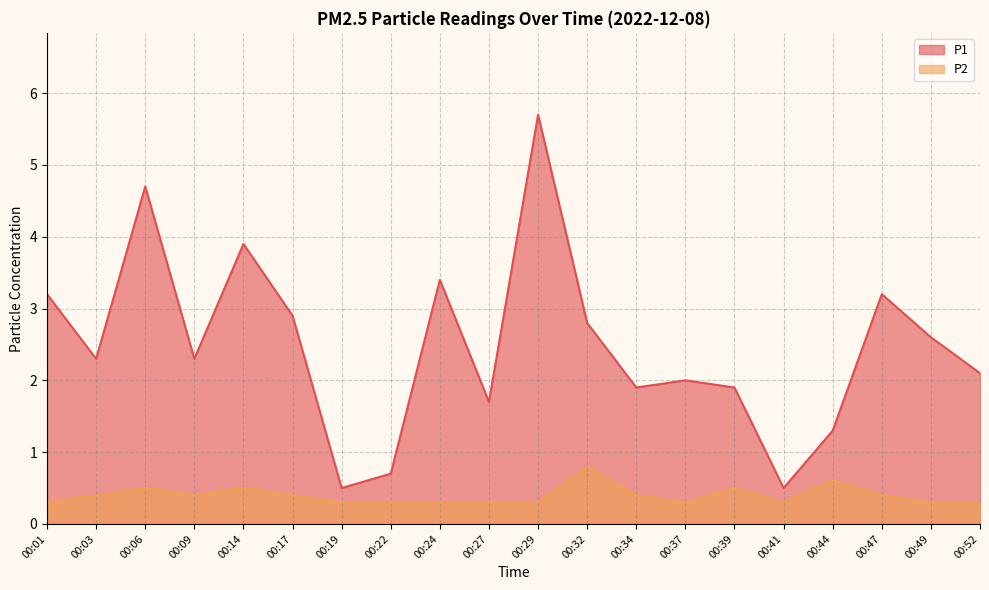

Where does the P1 series first go above 2?

00:01